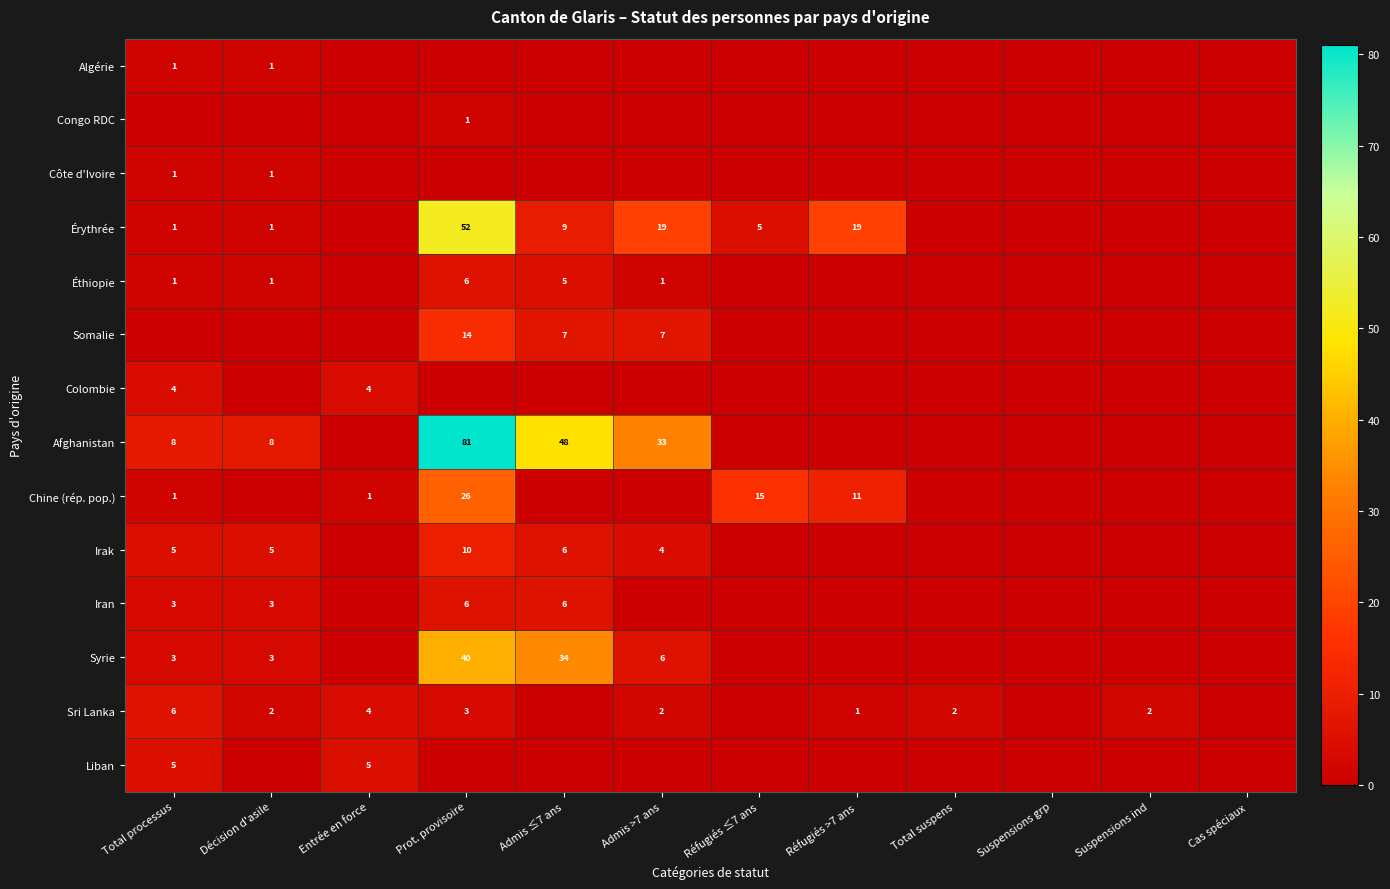

True or false: Syrie has a value of 5 at Total processus.

False